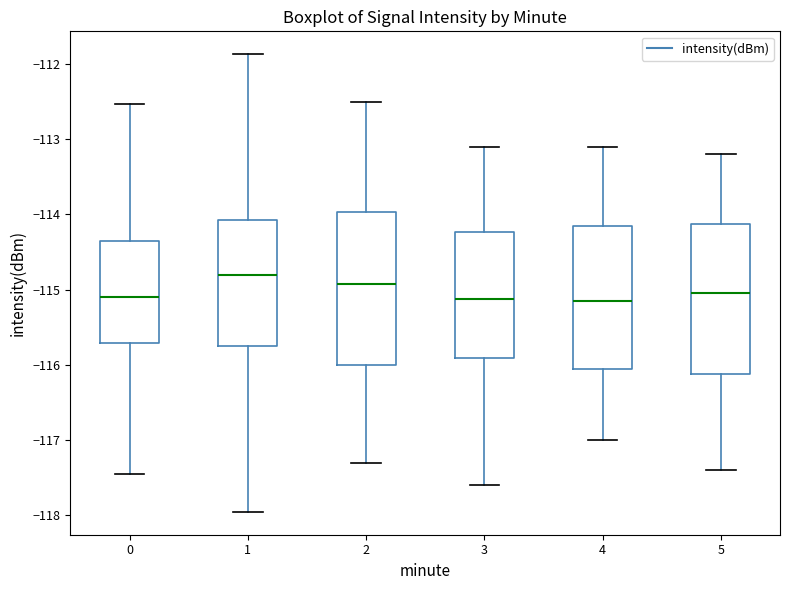

Reading left to right, read every box against the y-axis: the position of its median line, the range the box covers, and the ends of its whiskers. The values are not printed on the chart, so give them approximately, as read against the axis.

0: median -115.1, box -115.7 to -114.3, whiskers -117.5 to -112.5
1: median -114.8, box -115.7 to -114.1, whiskers -118.0 to -111.9
2: median -114.9, box -116.0 to -114.0, whiskers -117.3 to -112.5
3: median -115.1, box -115.9 to -114.2, whiskers -117.6 to -113.1
4: median -115.1, box -116.0 to -114.1, whiskers -117.0 to -113.1
5: median -115.0, box -116.1 to -114.1, whiskers -117.4 to -113.2